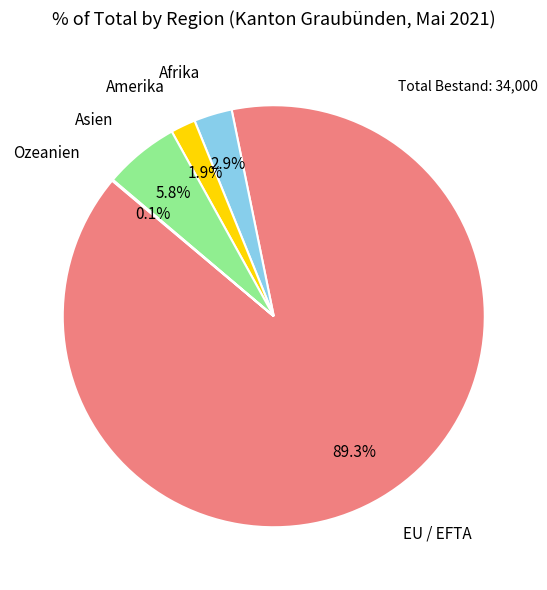

Does any single category account for the majority?

Yes